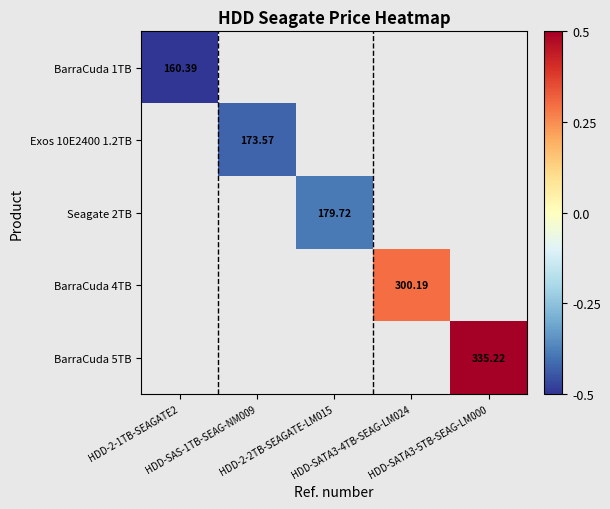

Rank the series by their average value, from lowest to highest.

BarraCuda 1TB, Exos 10E2400 1.2TB, Seagate 2TB, BarraCuda 4TB, BarraCuda 5TB